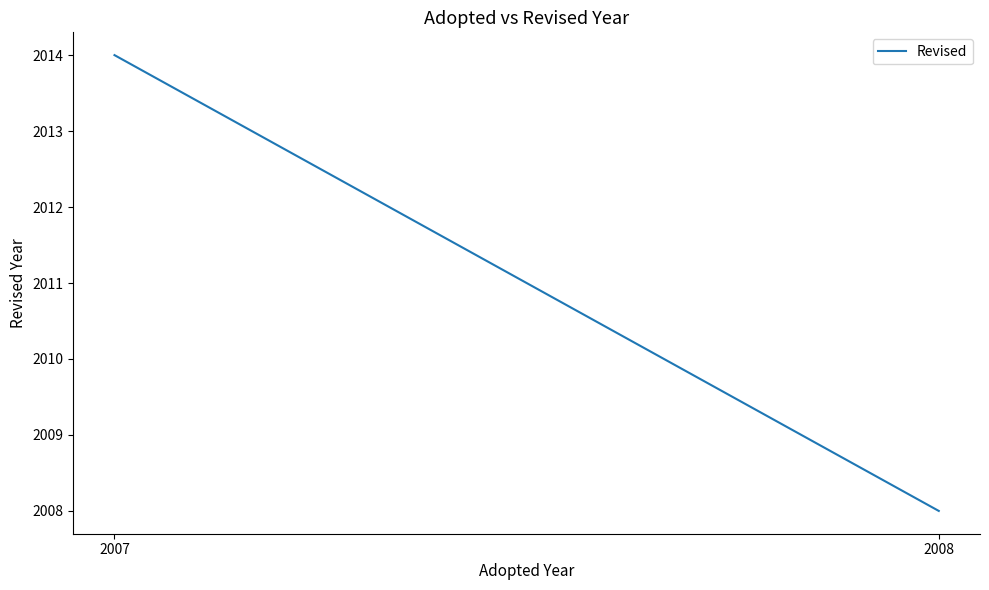

What is the difference between the maximum and minimum values?

6